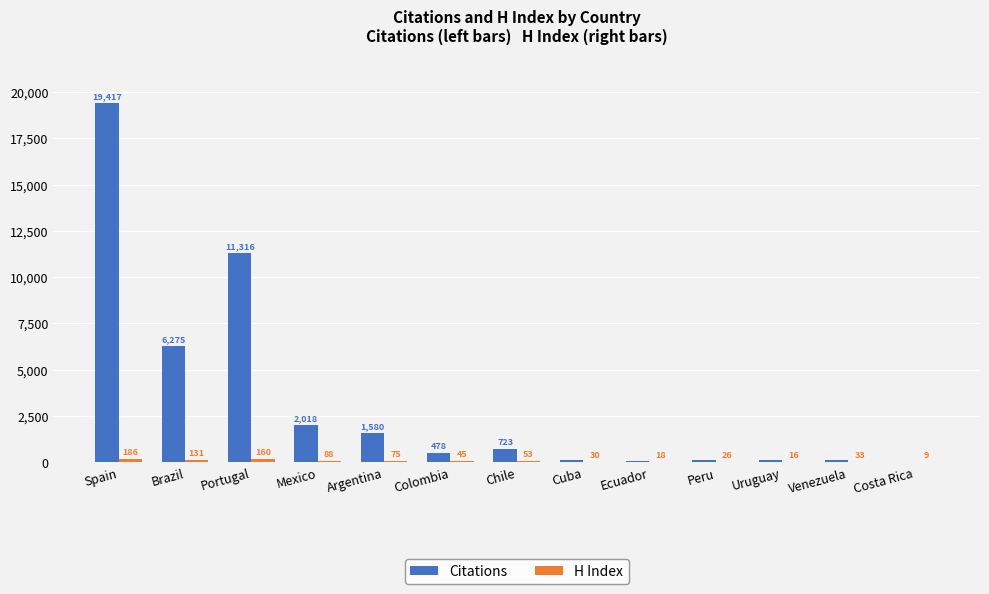

What is the maximum value for Citations?

19417